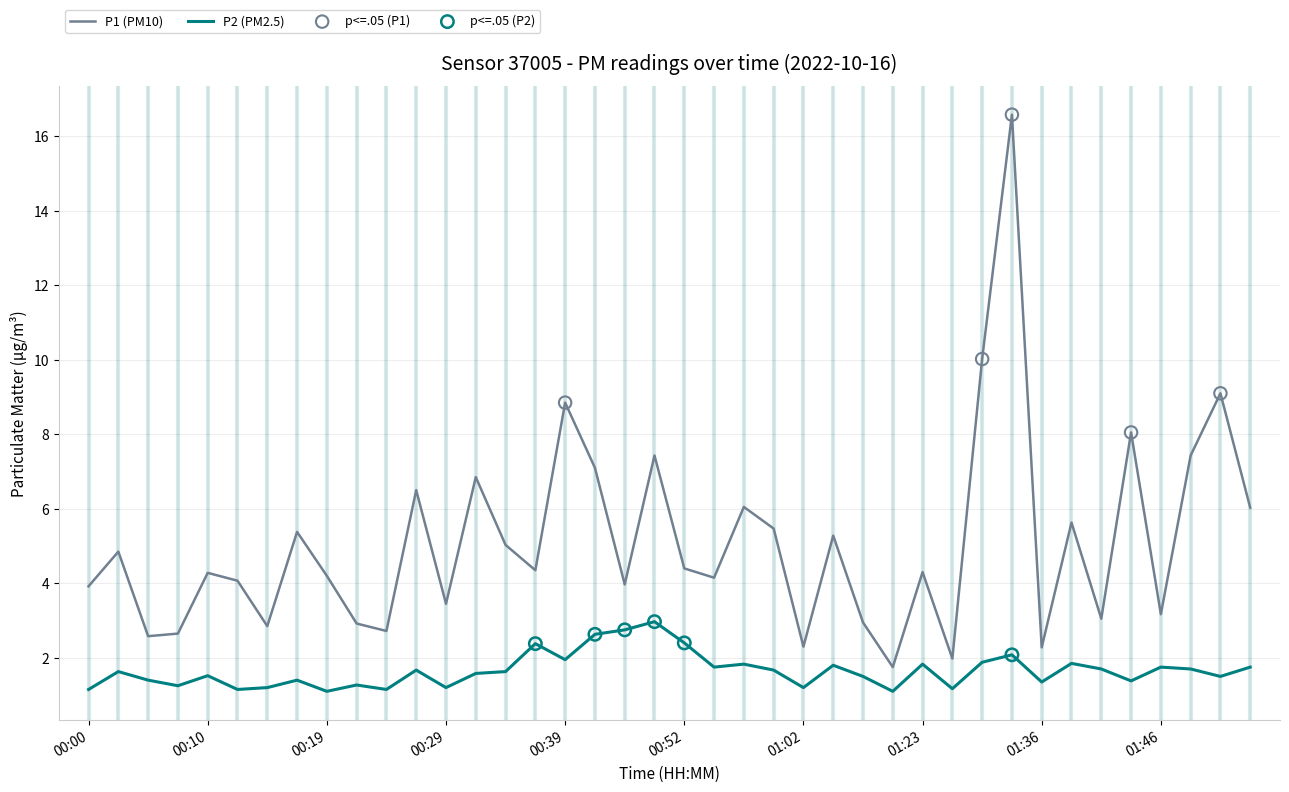

Which series has the widest spread of values?

P1 (PM10)